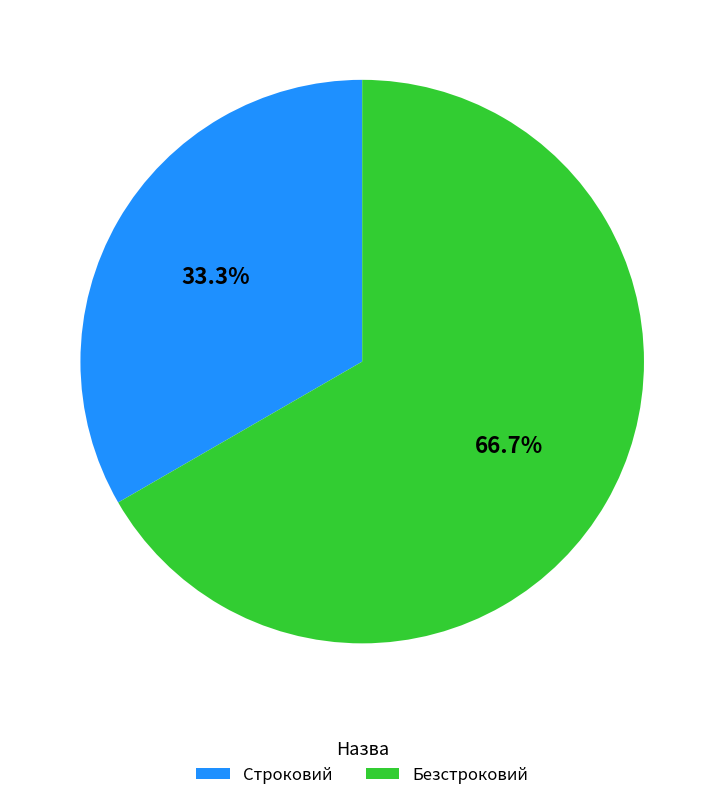

Which slice represents more than half of the pie?

Безстроковий